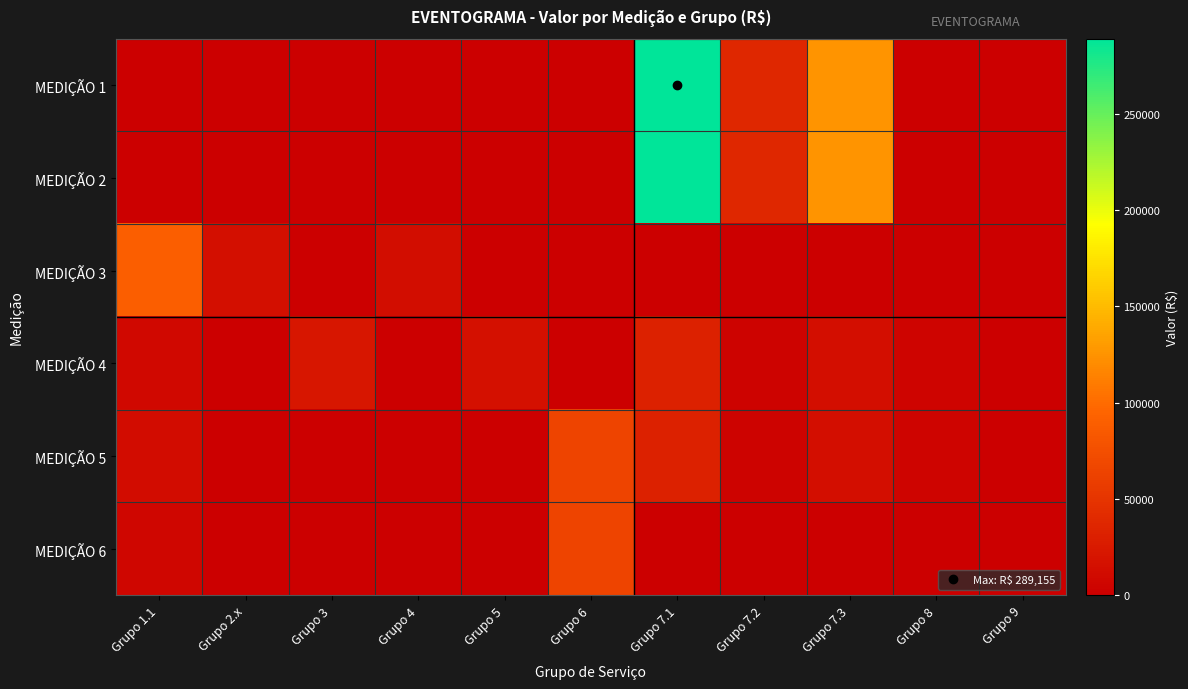

Between Grupo 2.x and Grupo 7.2, which series saw the biggest shift?

MEDIÇÃO 2